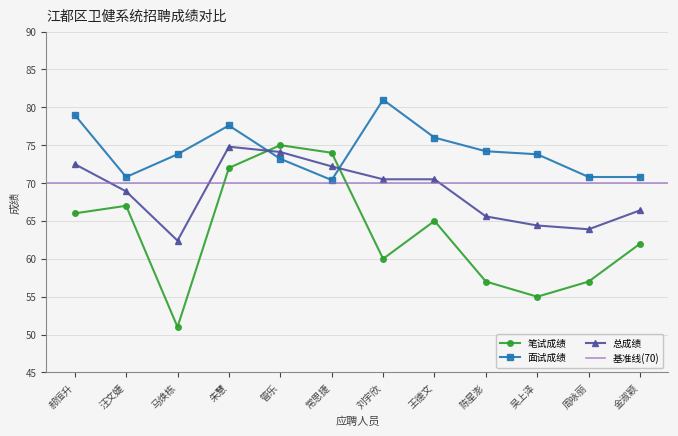

Where is the first local minimum for 笔试成绩?

马焕栋